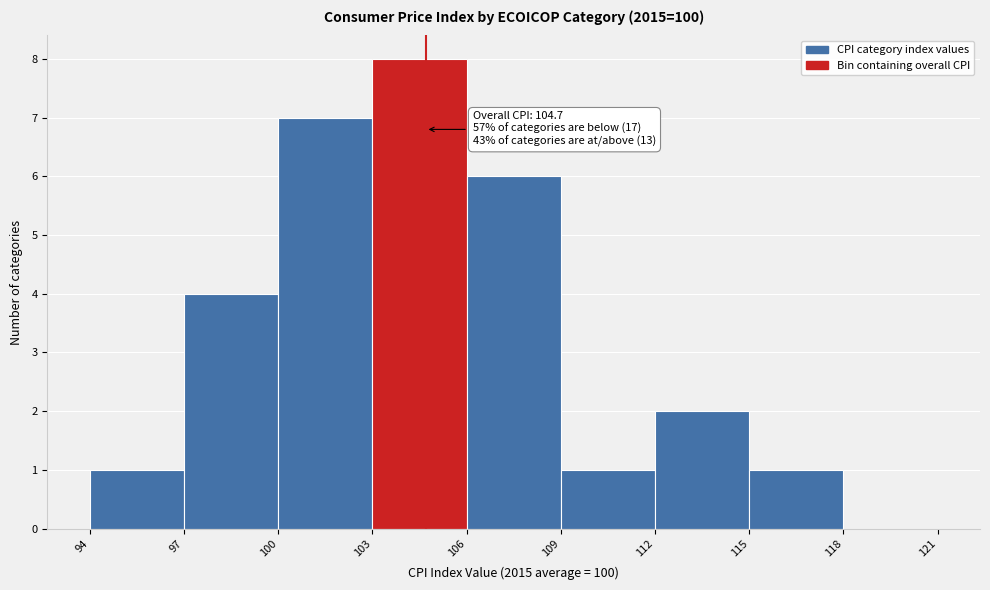

Which range on the x-axis has the tallest bar?

103 to 106